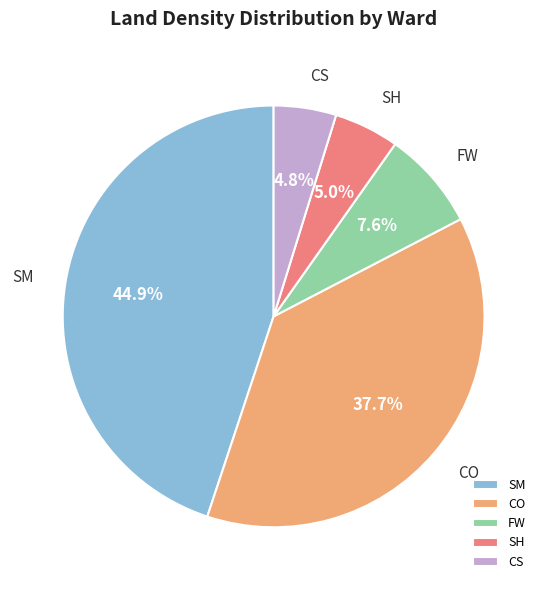

What percentage do CO and SM together represent?

82.6%